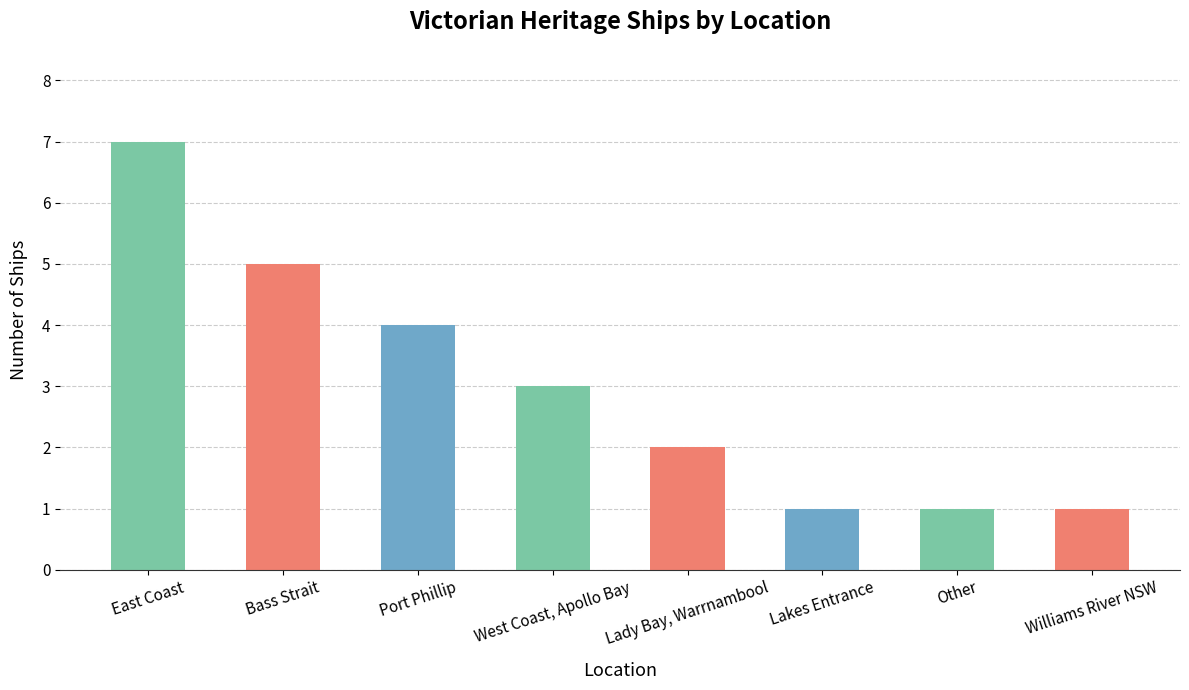

Reading left to right, transcribe all the data shown in this chart.

7	5	4	3	2	1	1	1